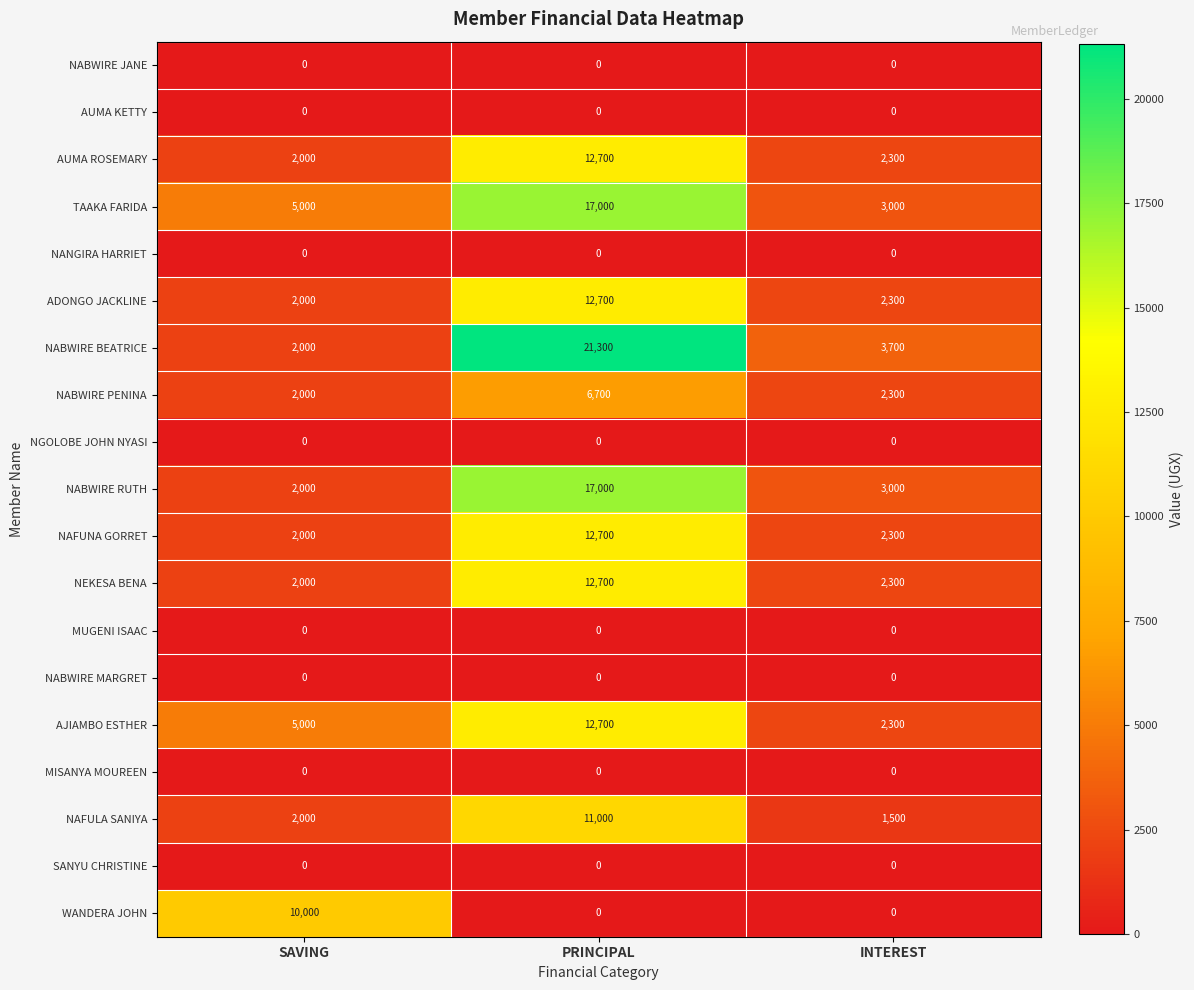

Which series changed the most between PRINCIPAL and INTEREST?

NABWIRE BEATRICE